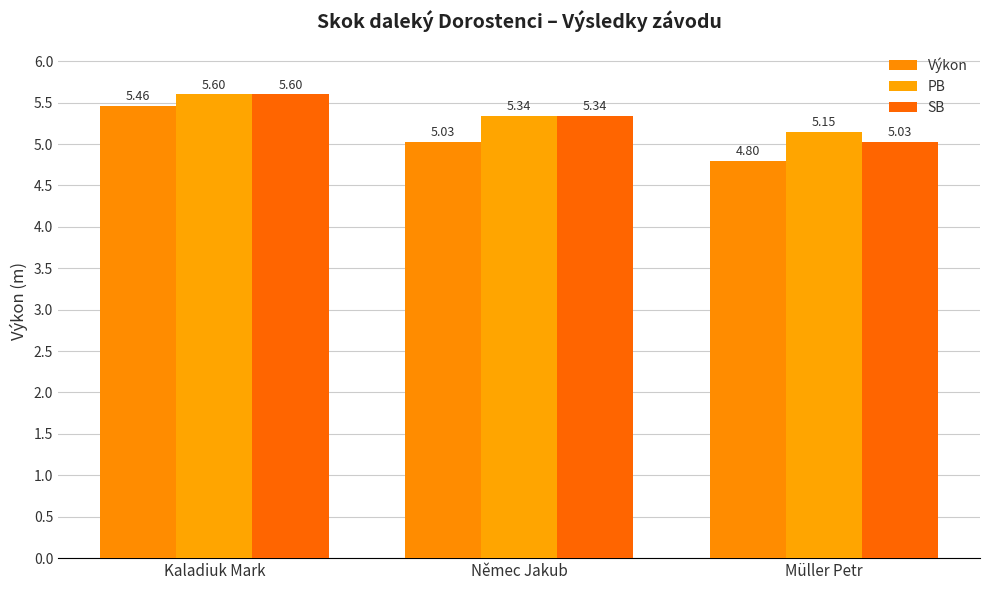

Which series has the largest range (max minus min)?

Výkon